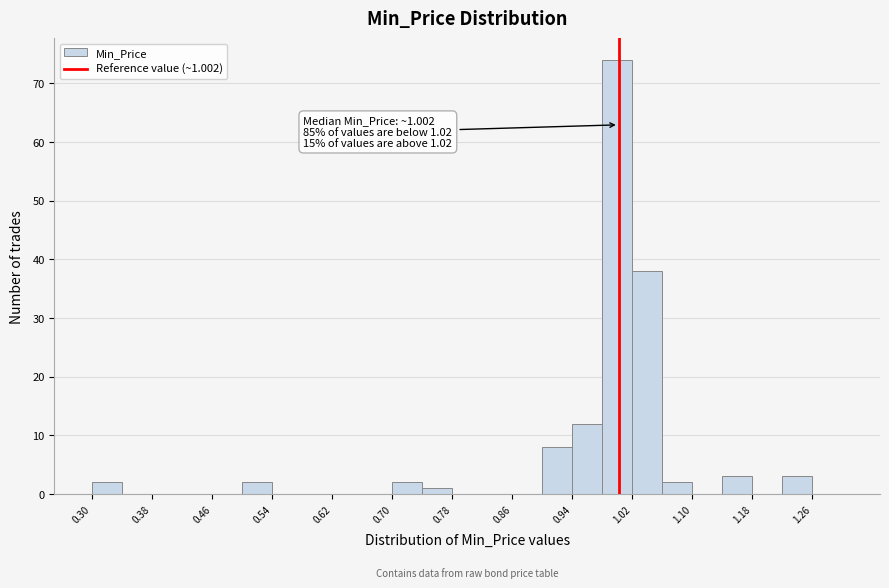

Over which range of the x-axis is the bar tallest?

0.98 to 1.02